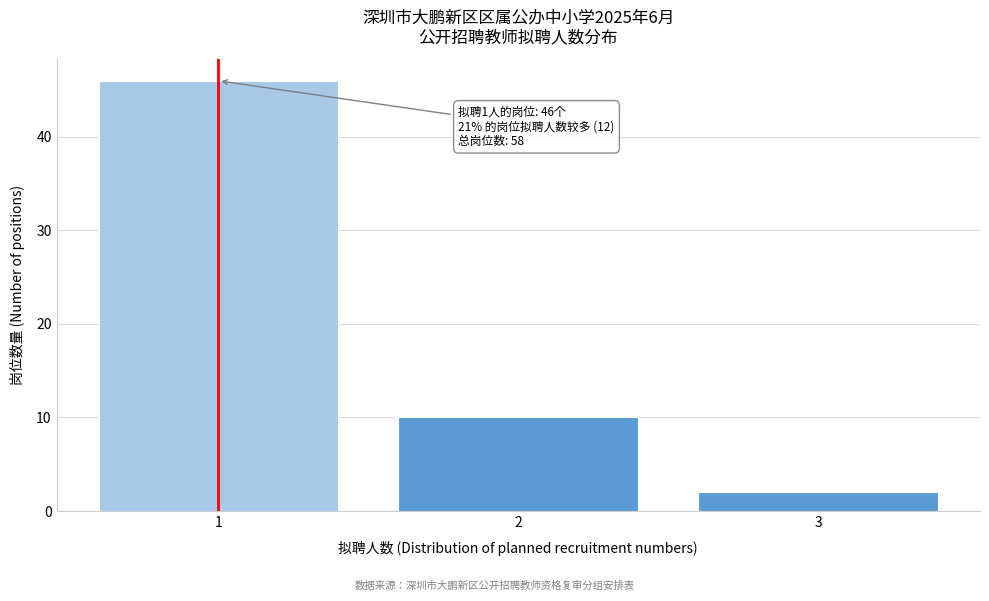

Over which range of the x-axis is the bar tallest?

0.5 to 1.5